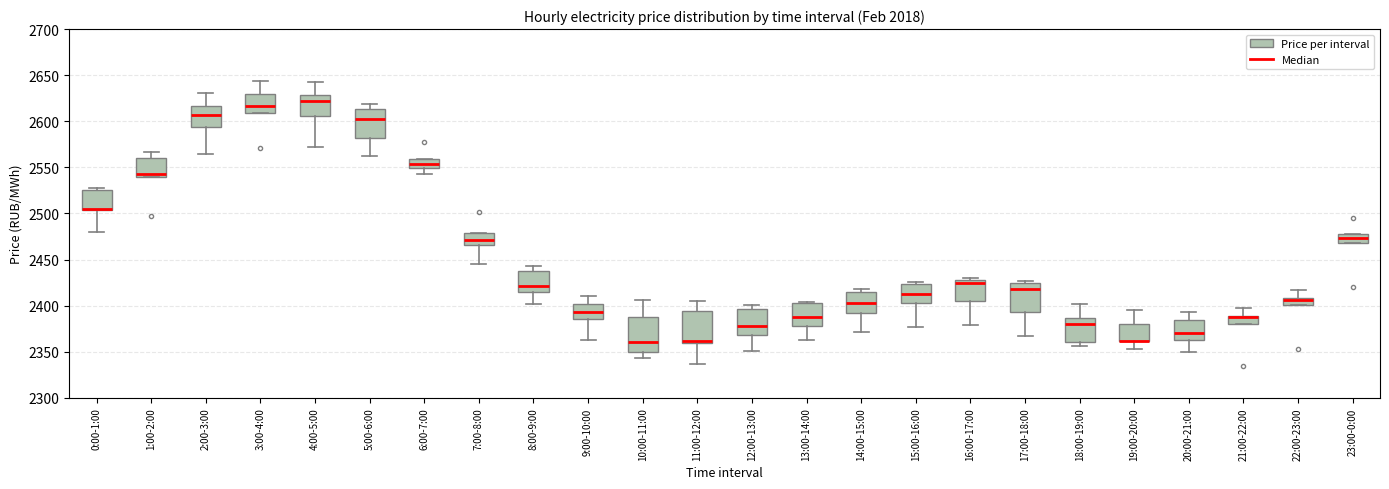

Reading left to right, transcribe this box plot: for each box, give where its median line is, the range the box spans, and where its two whiskers end, as read against the y-axis. The values are not printed on the chart, so give them approximately, as read against the axis.

0:00-1:00: median 2505 (drawn on the box's lower edge), box 2505 to 2525, whiskers 2480 to 2530
1:00-2:00: median 2545, box 2540 to 2560, whiskers 2540 to 2565
2:00-3:00: median 2605, box 2595 to 2615, whiskers 2565 to 2630
3:00-4:00: median 2615, box 2610 to 2630, whiskers 2610 to 2645
4:00-5:00: median 2620, box 2605 to 2630, whiskers 2570 to 2645
5:00-6:00: median 2605, box 2580 to 2615, whiskers 2565 to 2620
6:00-7:00: median 2555, box 2550 to 2560, whiskers 2545 to 2560
7:00-8:00: median 2470, box 2465 to 2480, whiskers 2445 to 2480
8:00-9:00: median 2420, box 2415 to 2435, whiskers 2400 to 2445
9:00-10:00: median 2395, box 2385 to 2400, whiskers 2360 to 2410
10:00-11:00: median 2360, box 2350 to 2390, whiskers 2345 to 2405
11:00-12:00: median 2360 (just above the box's lower edge), box 2360 to 2395, whiskers 2335 to 2405
12:00-13:00: median 2380, box 2370 to 2395, whiskers 2350 to 2400
13:00-14:00: median 2390, box 2380 to 2405, whiskers 2365 to 2405
14:00-15:00: median 2405, box 2390 to 2415, whiskers 2370 to 2420
15:00-16:00: median 2415, box 2405 to 2425, whiskers 2375 to 2425 (just above the box's upper edge)
16:00-17:00: median 2425, box 2405 to 2430, whiskers 2380 to 2430 (just above the box's upper edge)
17:00-18:00: median 2420, box 2395 to 2425, whiskers 2365 to 2425 (just above the box's upper edge)
18:00-19:00: median 2380, box 2360 to 2385, whiskers 2355 to 2400
19:00-20:00: median 2360 (drawn on the box's lower edge), box 2360 to 2380, whiskers 2355 to 2395
20:00-21:00: median 2370, box 2360 to 2385, whiskers 2350 to 2395
21:00-22:00: median 2390 (drawn on the box's upper edge), box 2380 to 2390, whiskers 2380 to 2395
22:00-23:00: median 2405, box 2400 to 2410, whiskers 2400 to 2415
23:00-0:00: median 2475, box 2470 to 2480, whiskers 2470 to 2480